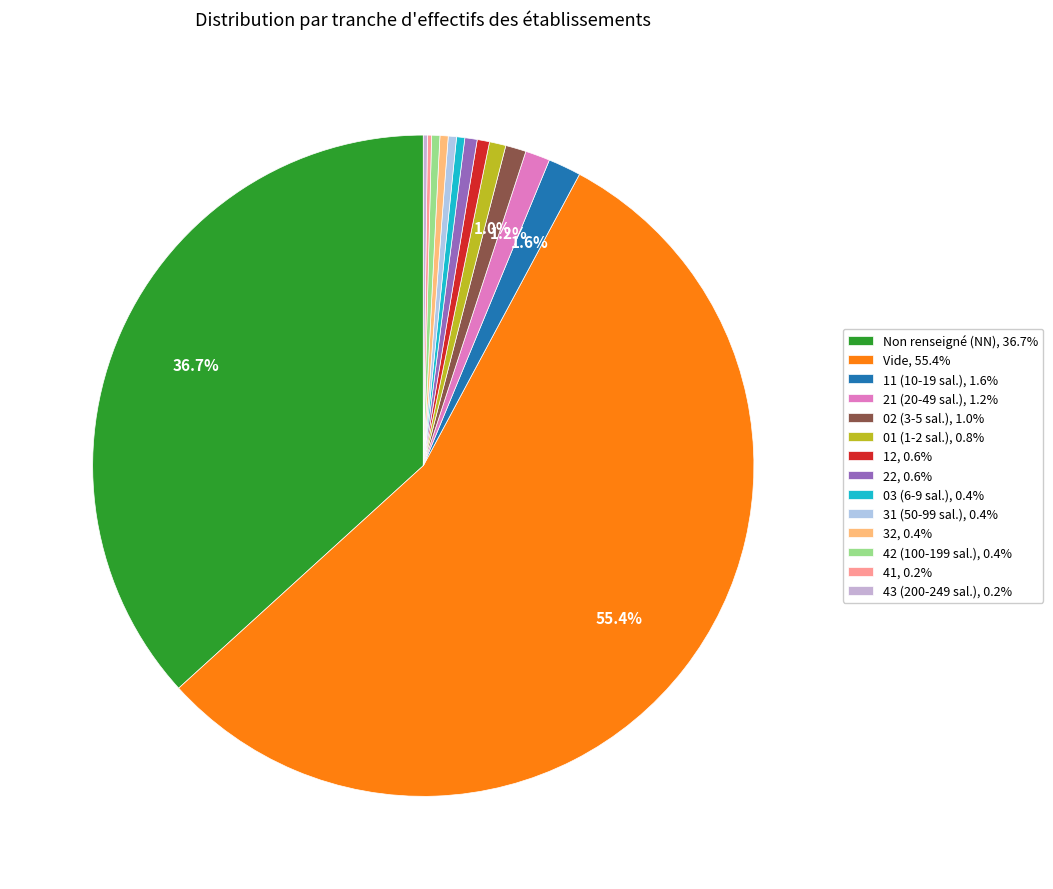

To the nearest percent, what is the difference between the largest and smallest slice percentages?

55%